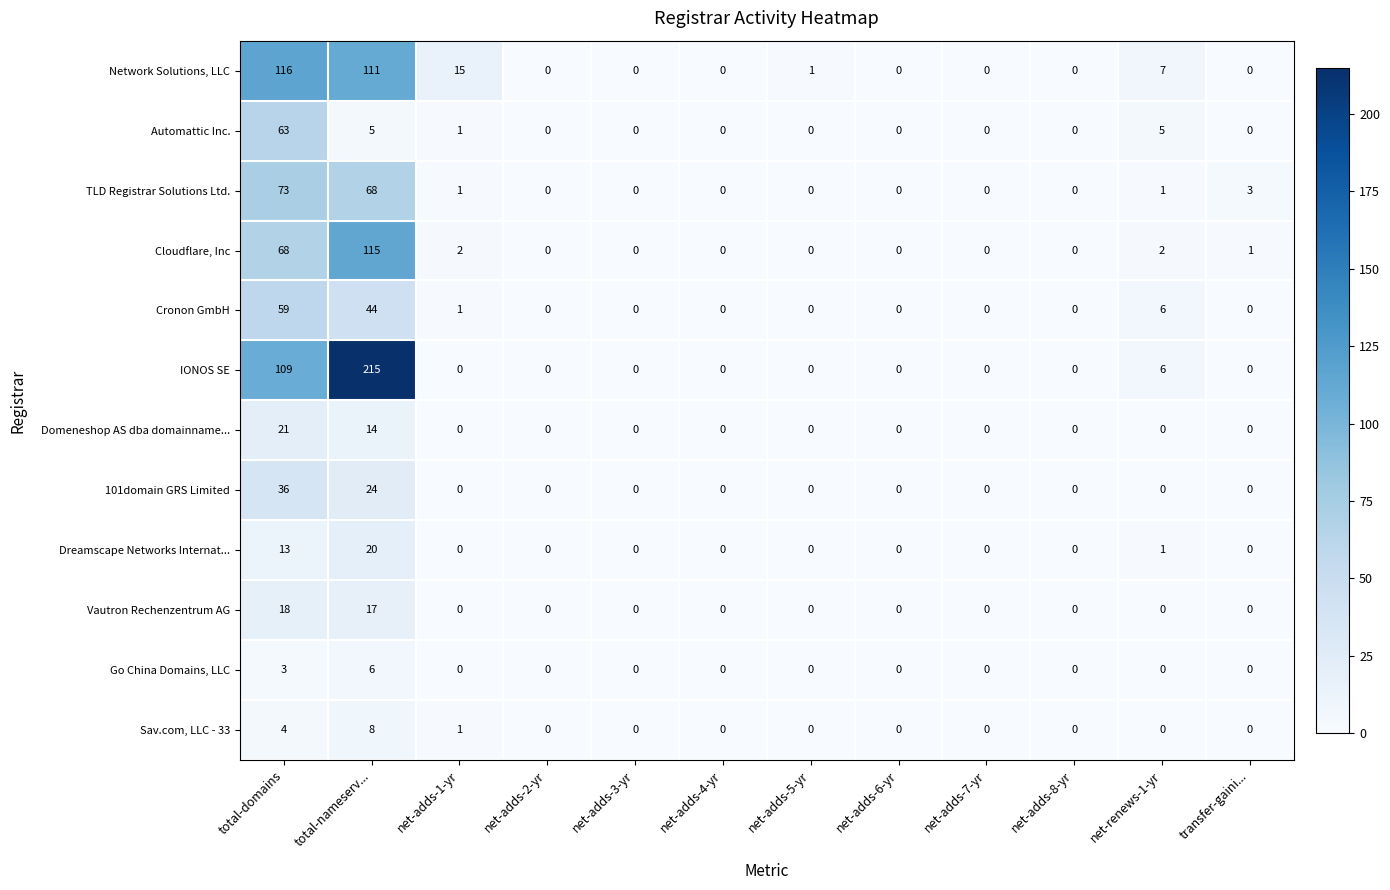

What is the difference between the Dreamscape Networks Internat... values at net-adds-1-yr and total-domains?

13